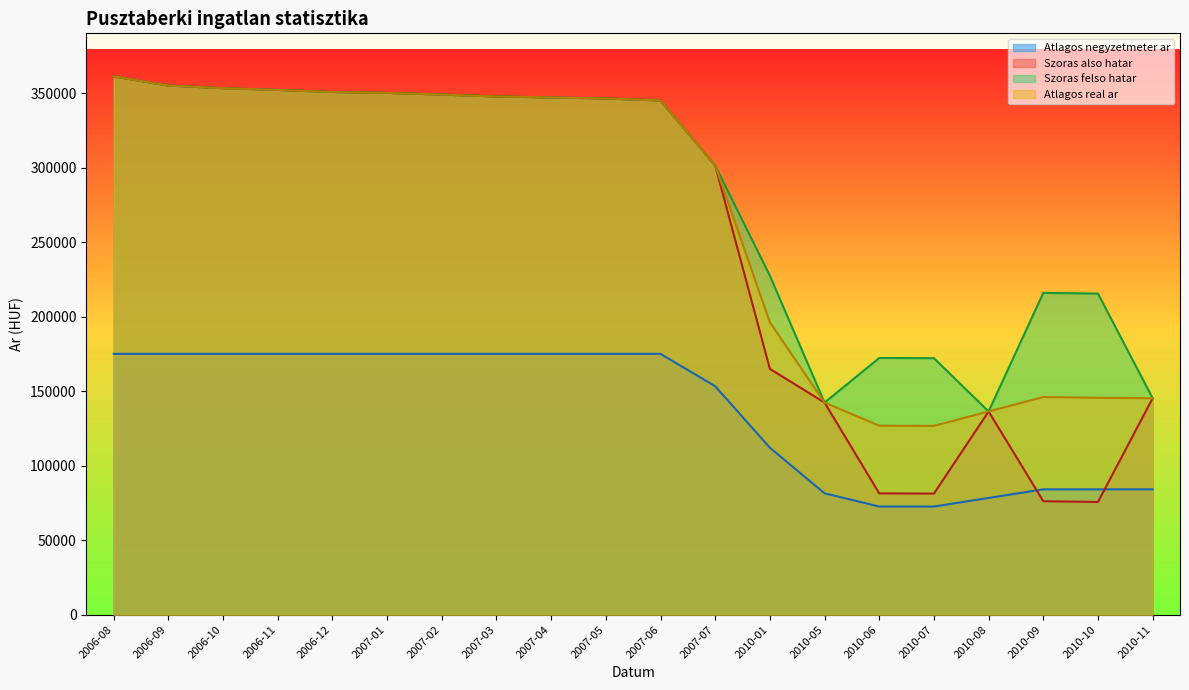

The Atlagos real ar series shows 567501 at 2007-06. True or false?

False